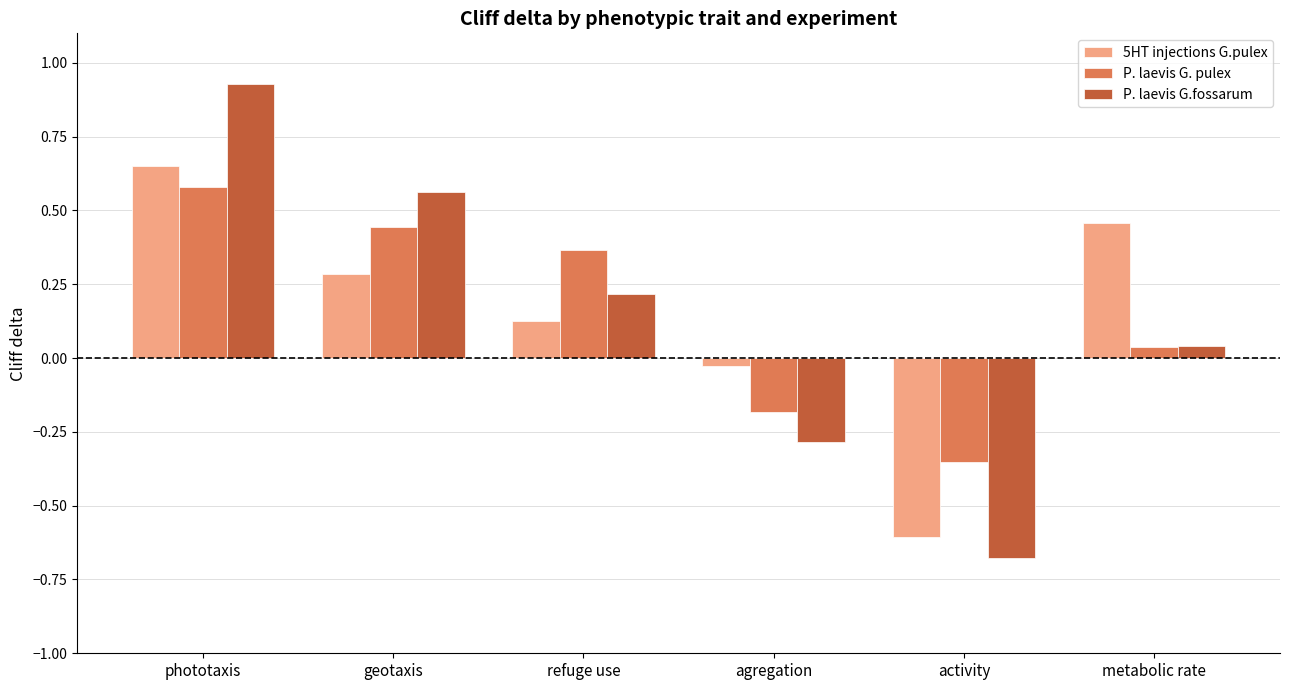

How many values in P. laevis G.fossarum are above zero?

4